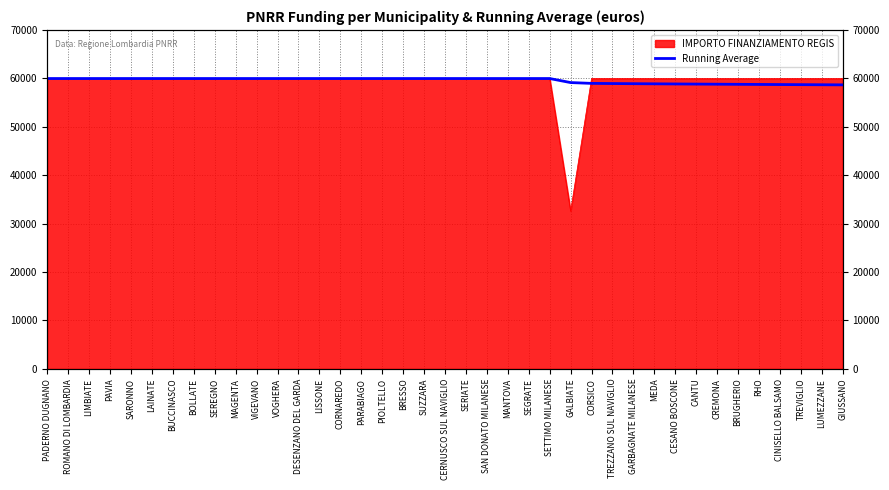

What is the approximate value at SEREGNO?

59966